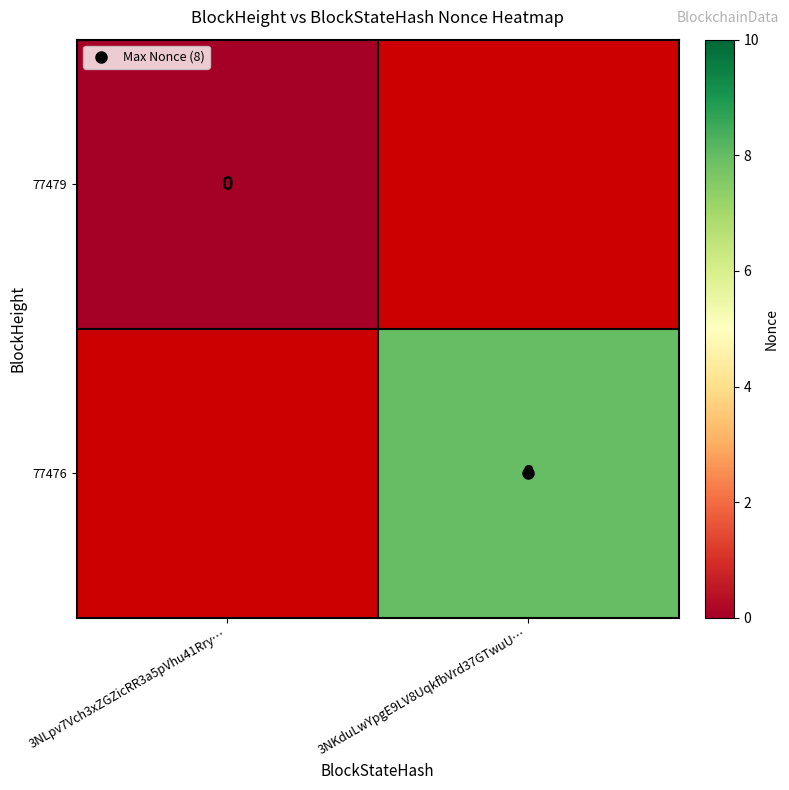

Rank the series at 3NKduLwYpgE9LV8UqkfbVrd37GTwuU… from lowest to highest value.

77479, 77476